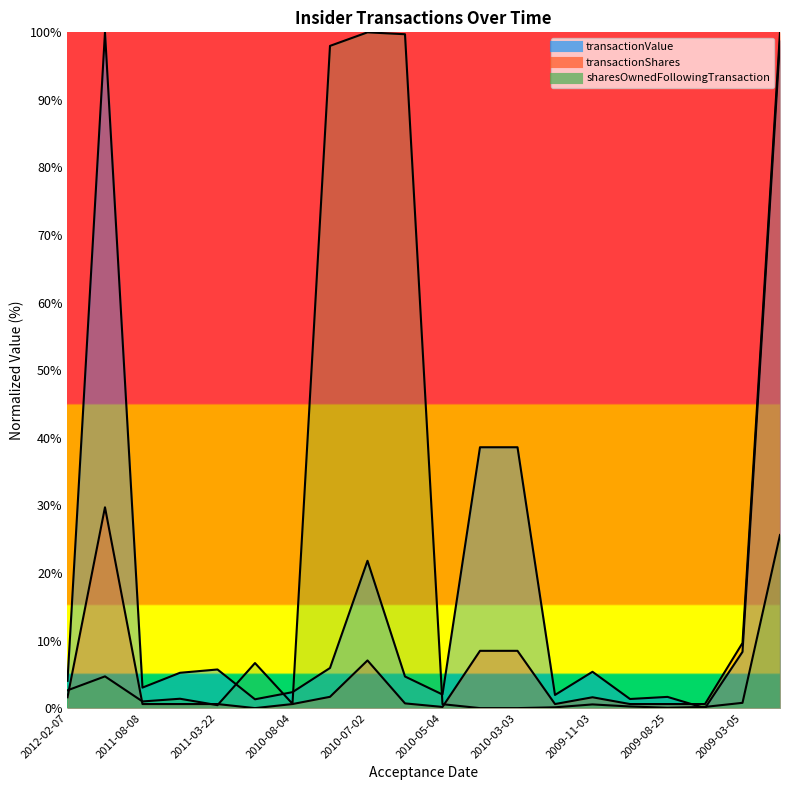

The sharesOwnedFollowingTransaction series shows 33.3 at 2010-07-02. True or false?

False